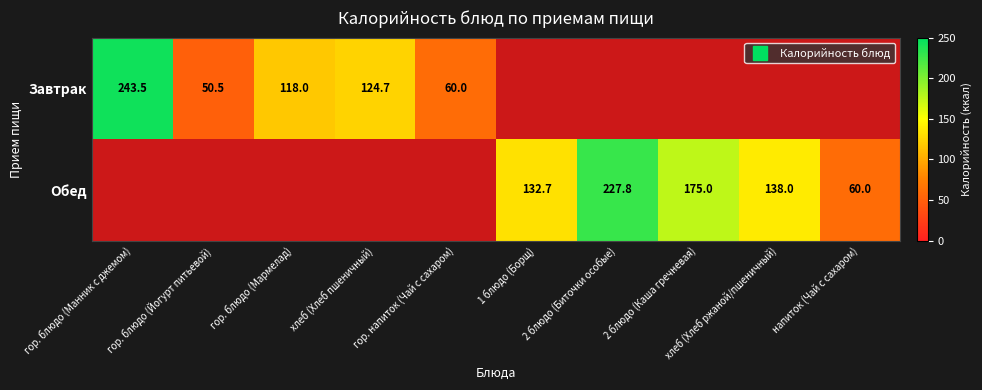

What is the total value across all series at гор. напиток (Чай с сахаром)?

60.0